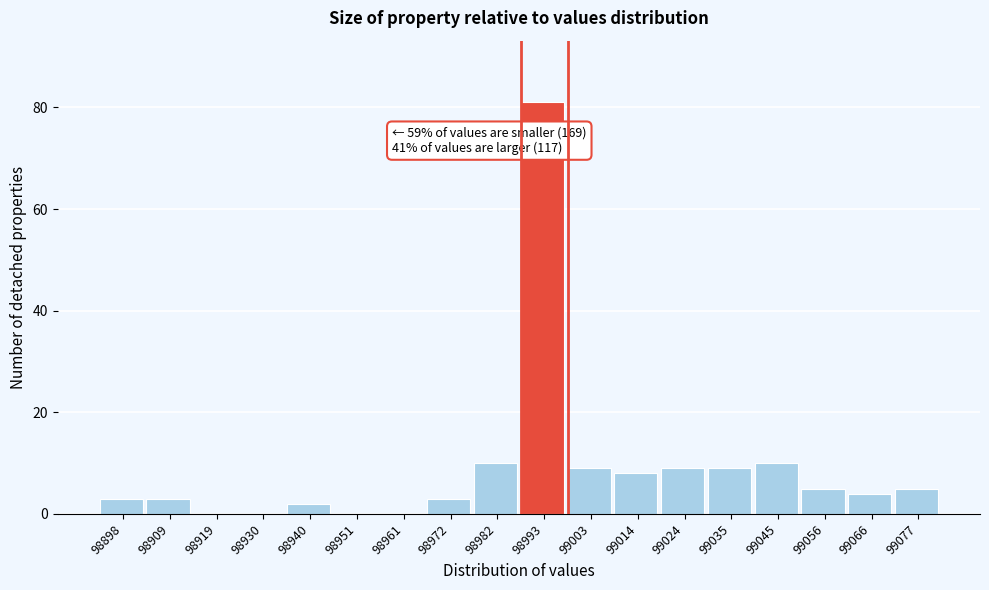

Over which range of the x-axis is the bar tallest?

98988 to 98998